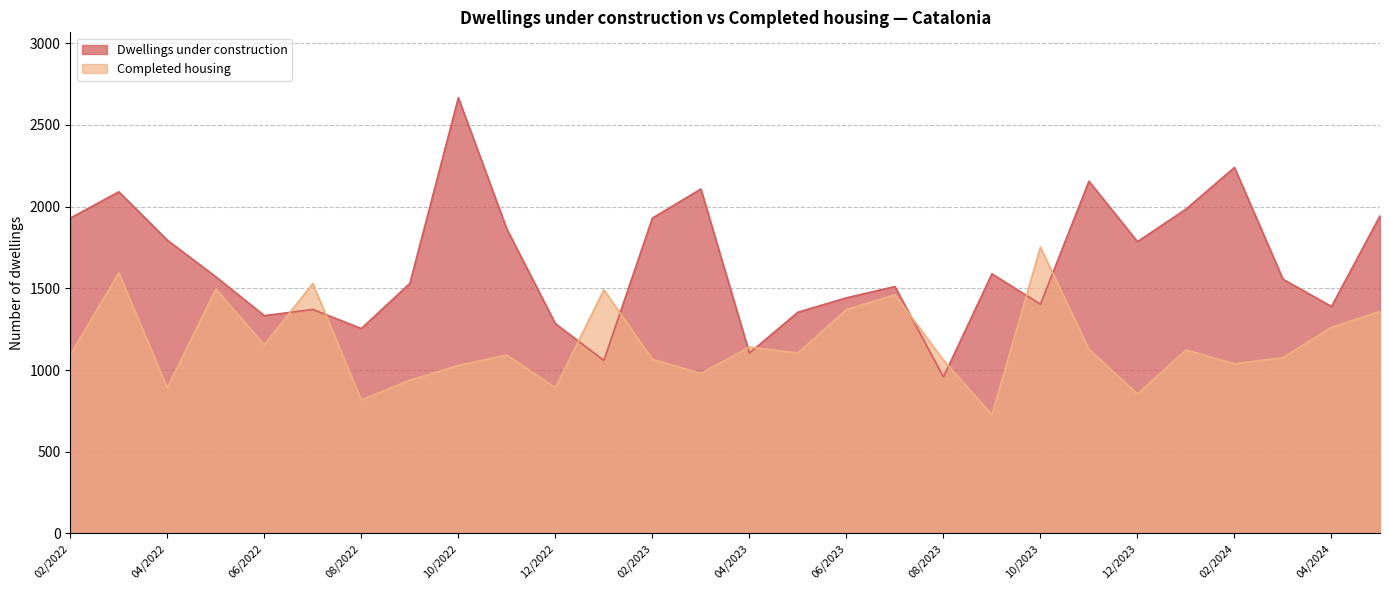

What is the difference between the maximum and minimum values in the Completed housing series?

1025